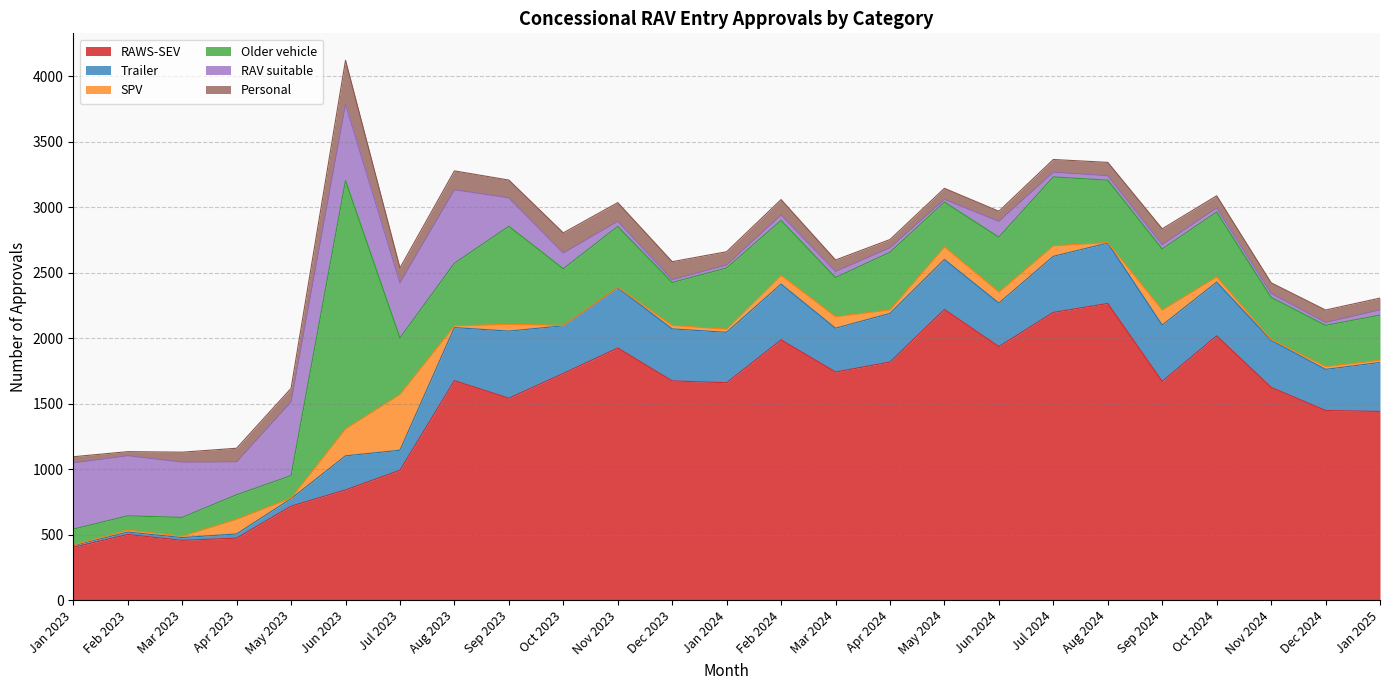

Reading left to right, transcribe all the data shown in this chart.

RAWS-SEV: 403	501	456	473	717	841	991	1675	1541	1730	1924	1673	1659	1986	1741	1817	2218	1935	2196	2264	1669	2017	1624	1447	1440
Trailer: 13	18	21	32	57	260	153	405	512	364	460	397	385	426	334	371	382	332	428	461	430	410	359	314	374
SPV: 4	15	11	112	5	206	426	13	52	3	4	26	24	67	88	27	96	84	80	4	115	40	6	21	17
Older vehicle: 122	109	143	187	171	1895	431	478	748	432	464	328	467	419	299	440	342	419	526	476	466	495	322	315	344
RAV suitable: 505	459	422	251	563	582	421	561	217	120	39	21	23	41	46	34	20	121	36	34	33	31	30	22	40
Personal: 47	31	76	104	103	336	113	144	136	154	143	138	101	118	88	63	85	77	97	102	121	93	81	95	90